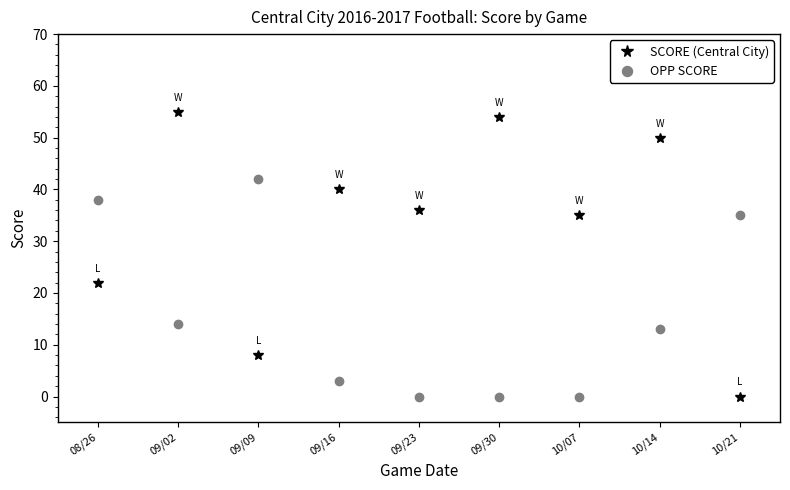

Is the value of SCORE (Central City) at 09/09 greater than the value of OPP SCORE at 09/23?

Yes